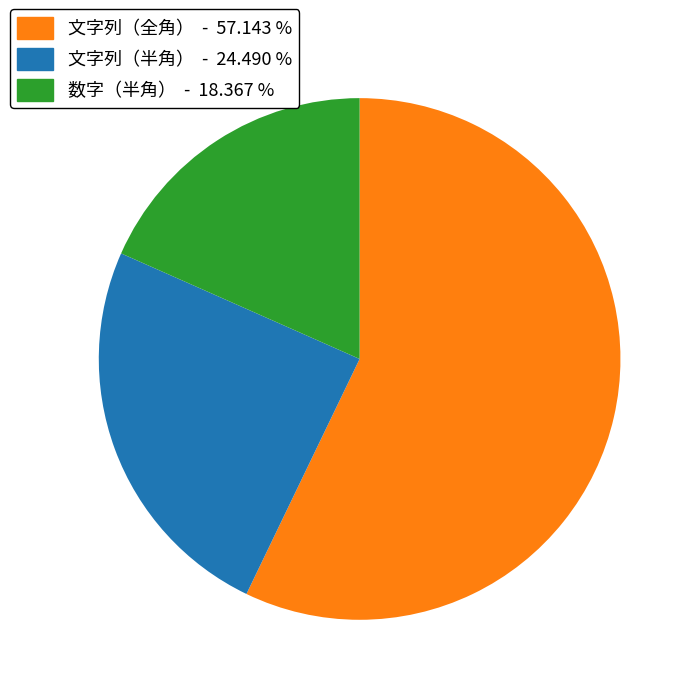

Does 文字列（半角） represent more than half of the total?

No